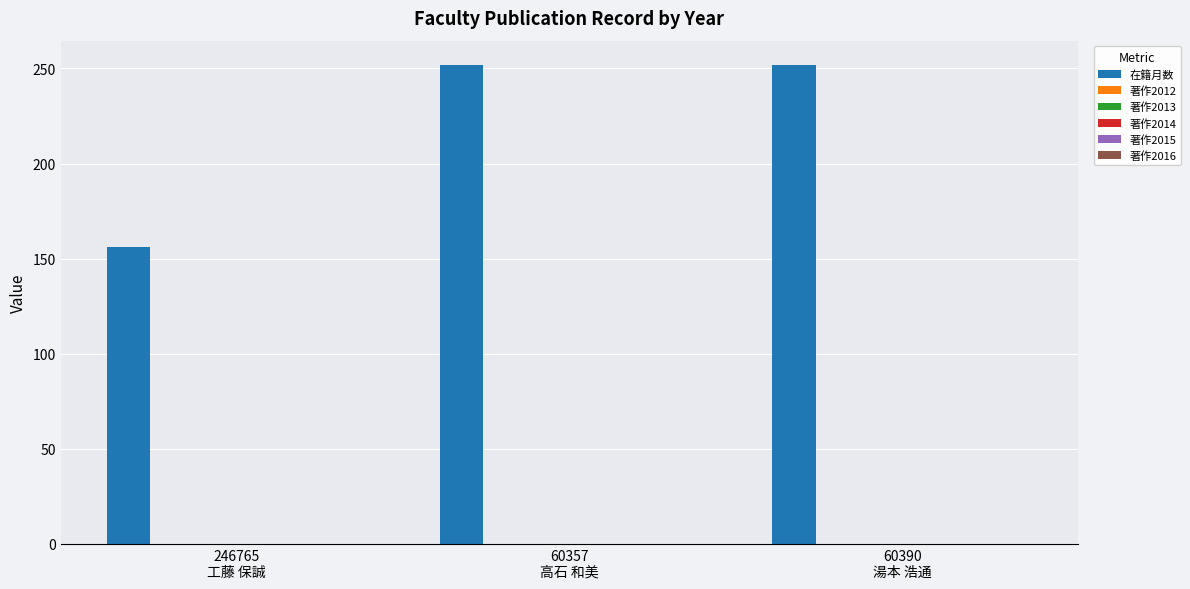

What is the value of the 1st bar from the left?

156